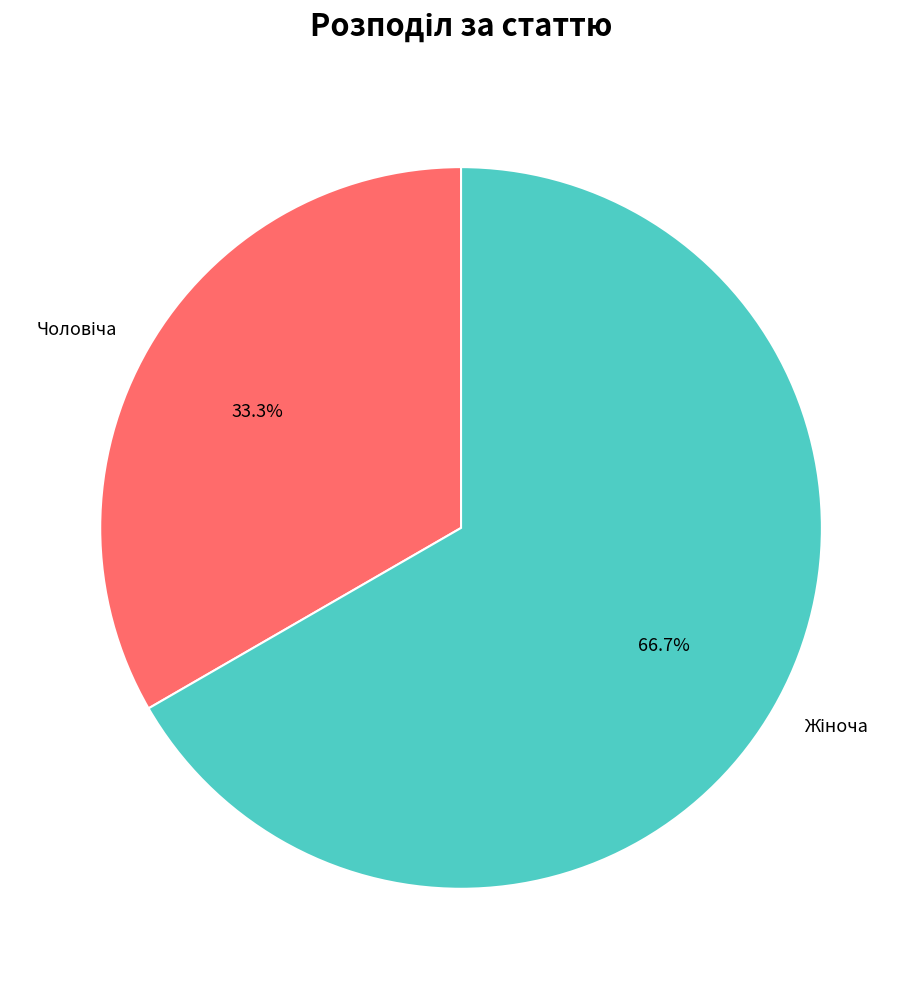

Is there any slice that represents more than half of the pie?

Yes